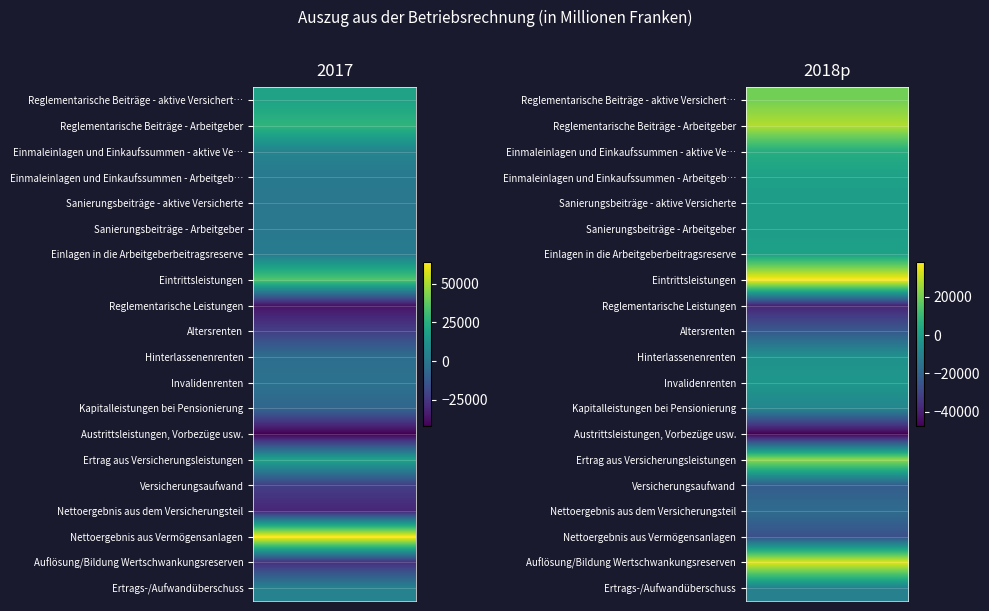

At how many categories does at least one series exceed -46668?

2